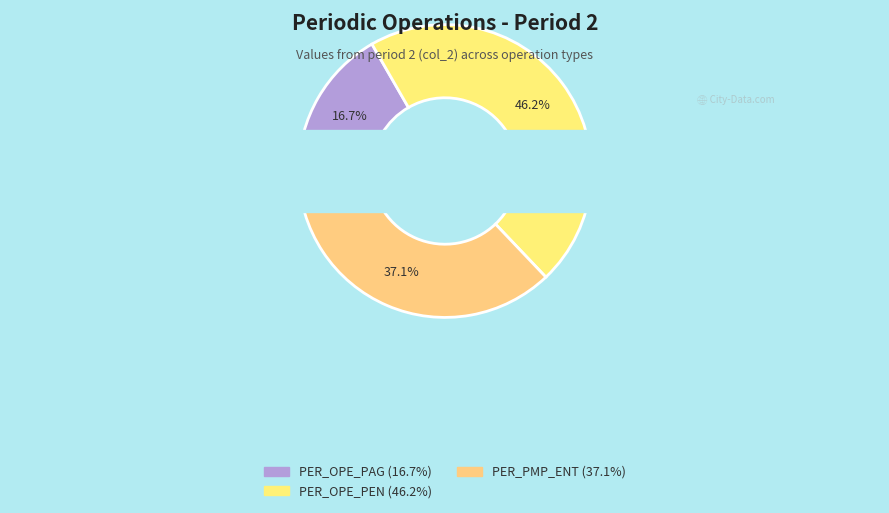

Which category has the biggest portion of the pie?

PER_OPE_PEN